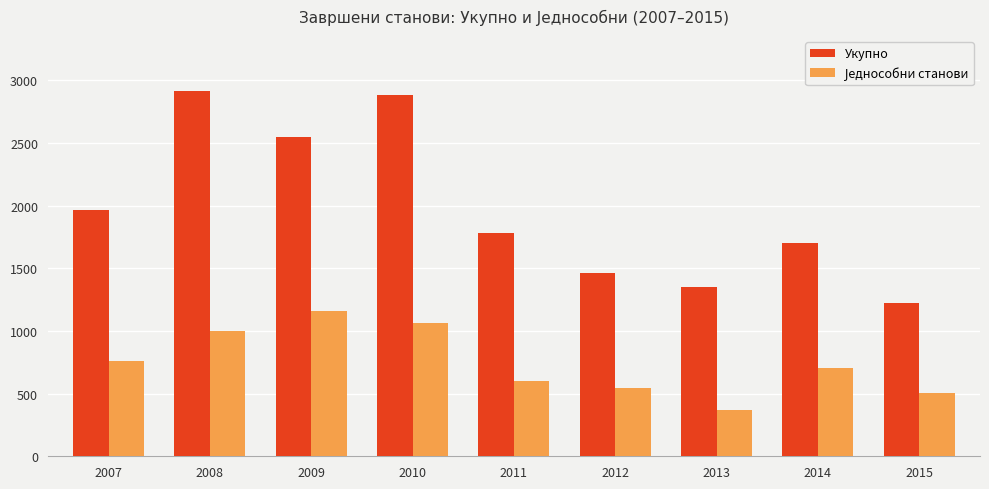

Which label corresponds to the largest value in the chart?

2008